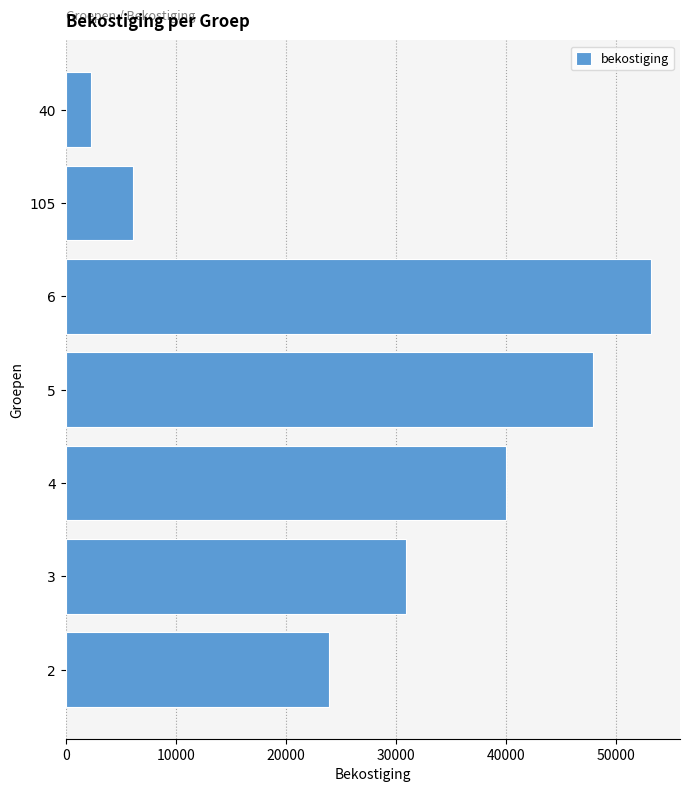

Count the number of data series in this chart.

1